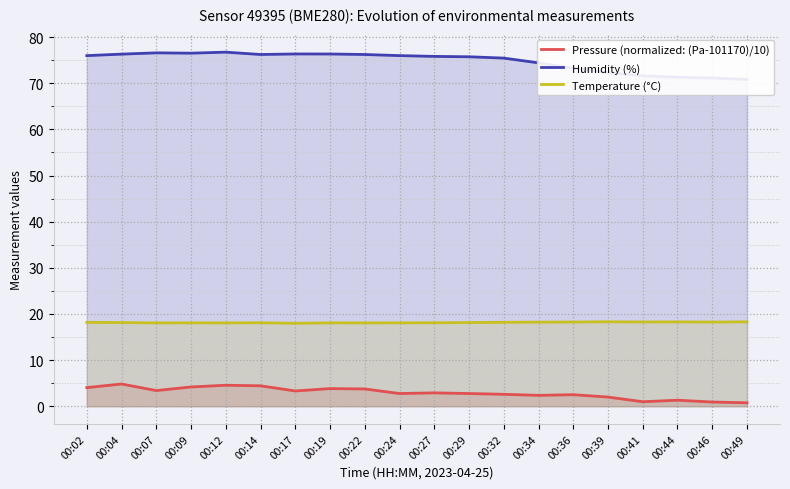

What is the minimum value for Temperature (°C)?

18.0